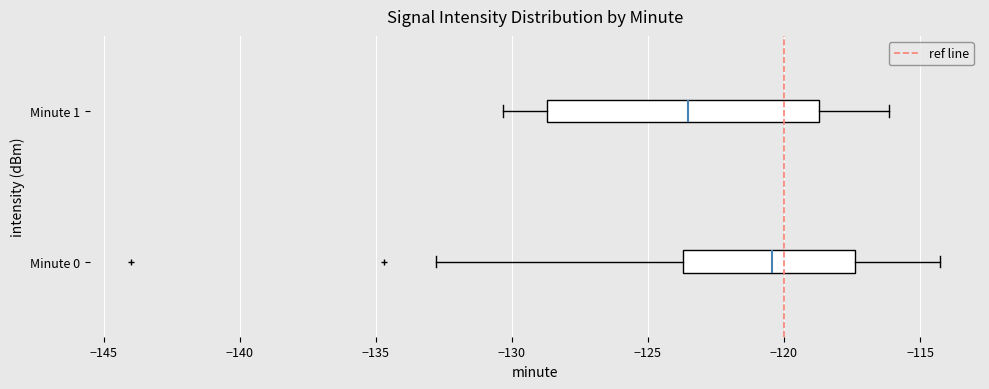

Reading bottom to top, transcribe this box plot: for each box, give where its median line is, the range the box spans, and where its two whiskers end, as read against the x-axis. The values are not printed on the chart, so give them approximately, as read against the axis.

Minute 0: median -120.5, box -123.5 to -117.5, whiskers -133.0 to -114.5
Minute 1: median -123.5, box -128.5 to -118.5, whiskers -130.5 to -116.0